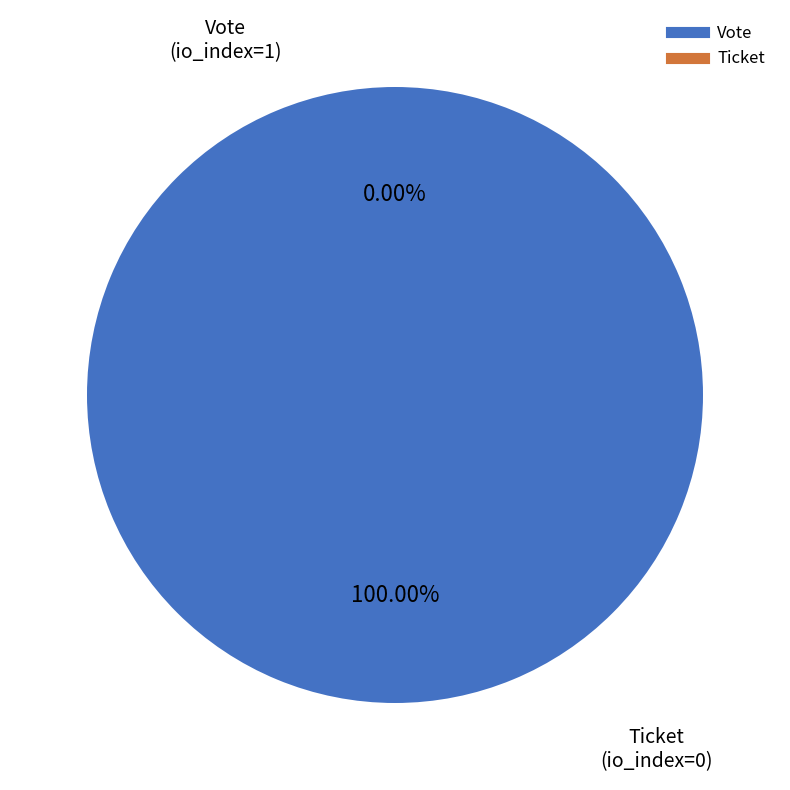

Is there a majority slice in this chart?

Yes